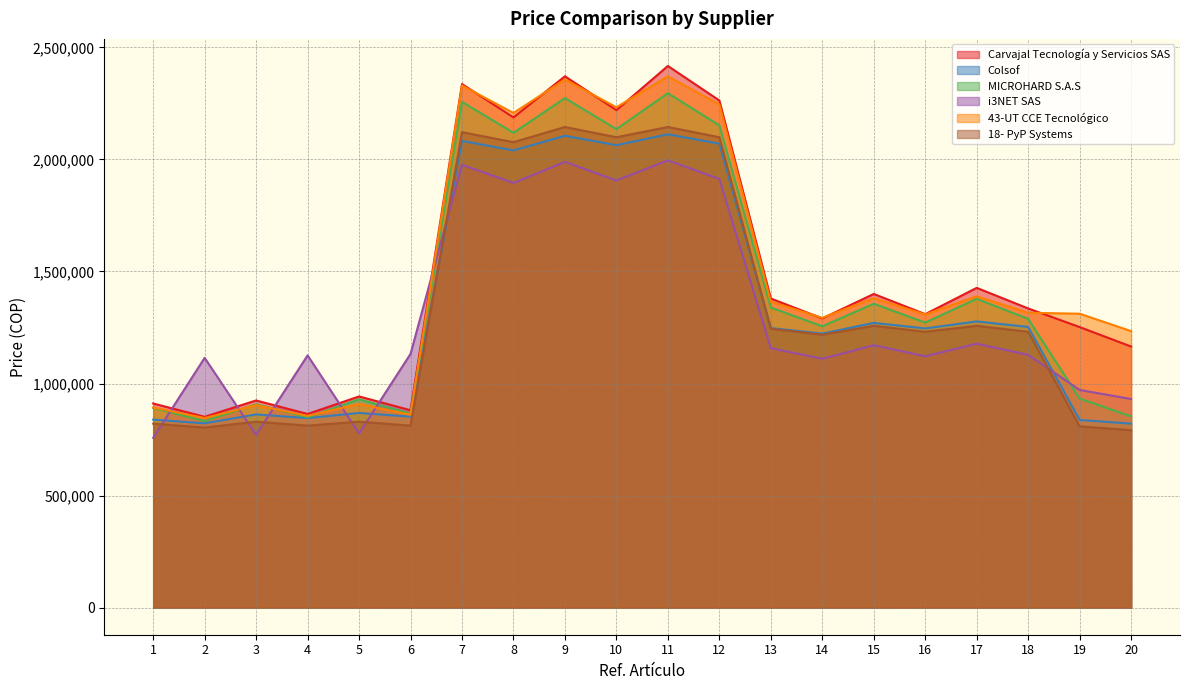

List the labels in order of 43-UT CCE Tecnológico value, smallest first.

2, 4, 6, 1, 3, 5, 20, 14, 16, 19, 18, 13, 15, 17, 8, 10, 12, 7, 9, 11